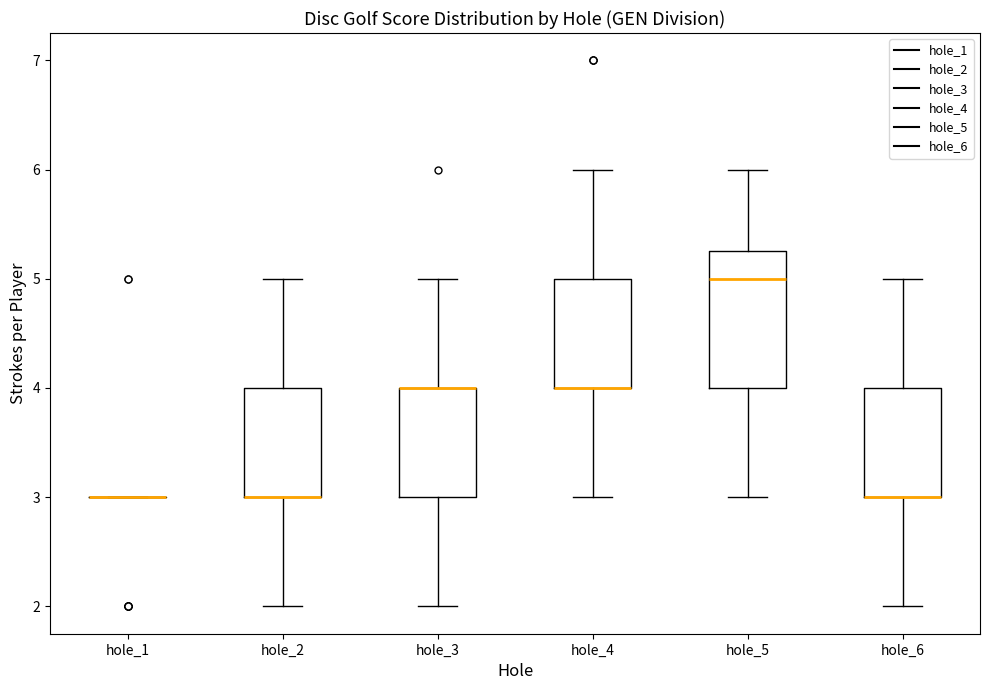

Reading left to right, read every box against the y-axis: the position of its median line, the range the box covers, and the ends of its whiskers. The values are not printed on the chart, so give them approximately, as read against the axis.

hole_1: box collapsed to a line at 3.0, whiskers 3.0 to 3.0
hole_2: median 3.0 (drawn on the box's lower edge), box 3.0 to 4.0, whiskers 2.0 to 5.0
hole_3: median 4.0 (drawn on the box's upper edge), box 3.0 to 4.0, whiskers 2.0 to 5.0
hole_4: median 4.0 (drawn on the box's lower edge), box 4.0 to 5.0, whiskers 3.0 to 6.0
hole_5: median 5.0, box 4.0 to 5.3, whiskers 3.0 to 6.0
hole_6: median 3.0 (drawn on the box's lower edge), box 3.0 to 4.0, whiskers 2.0 to 5.0